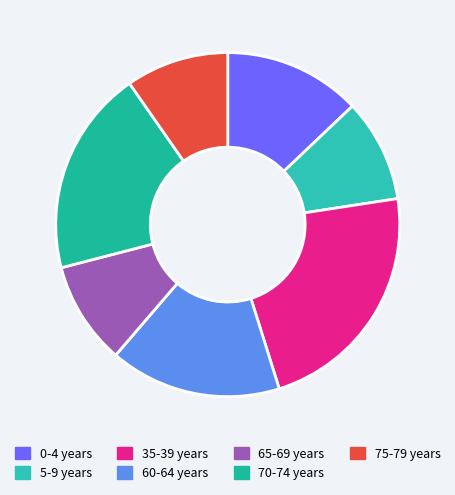

What is the ratio of the value at 60-64 years to the value at 75-79 years?

1.7